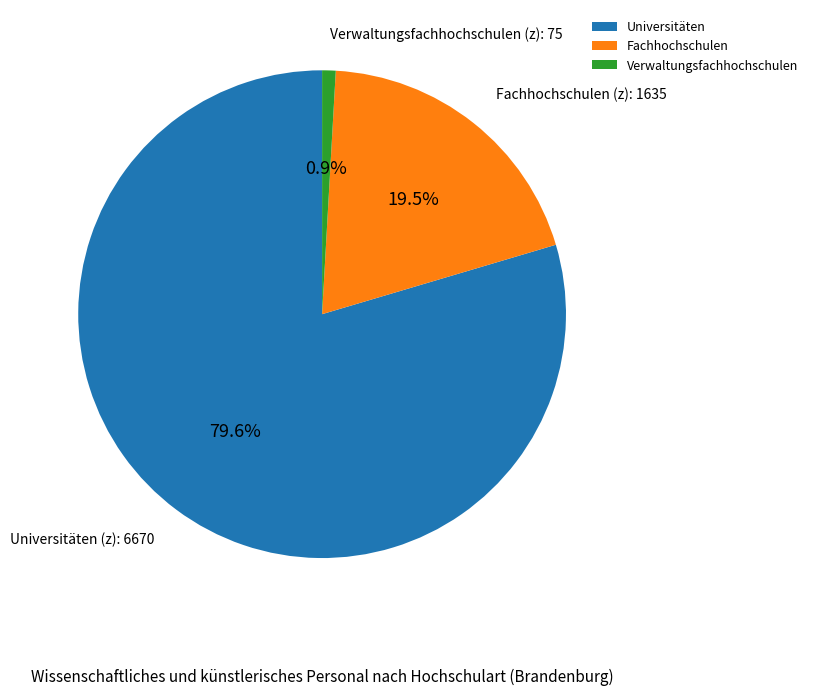

Is there a majority slice in this chart?

Yes